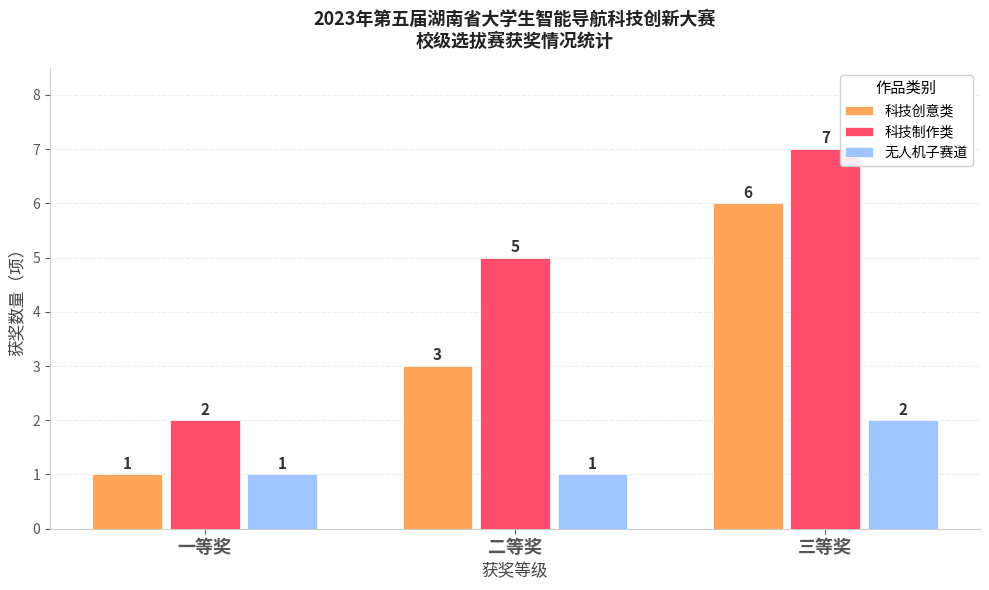

List the series in order of their overall mean, highest first.

科技制作类, 科技创意类, 无人机子赛道